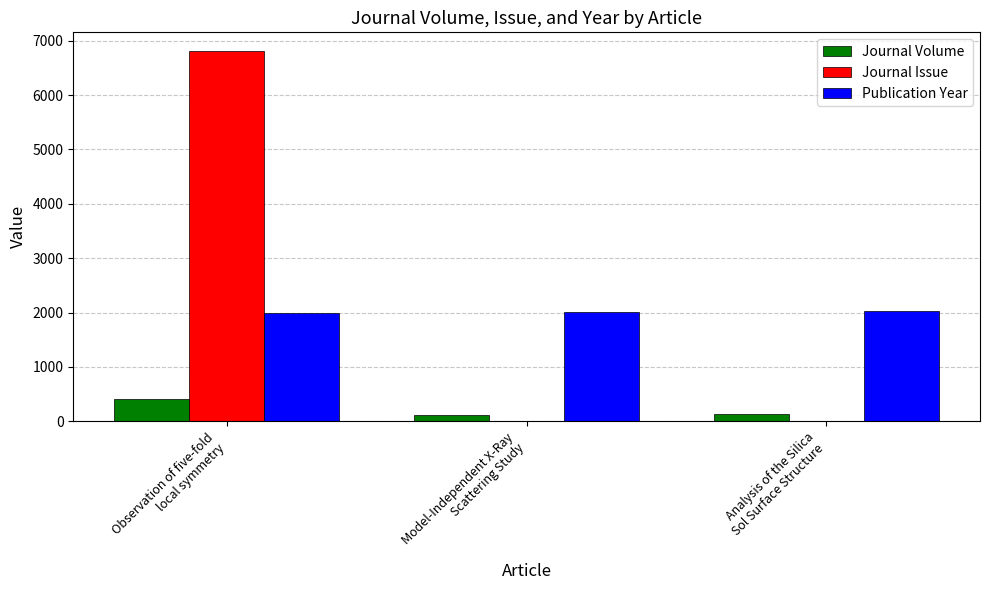

What is the greatest value displayed?

6814